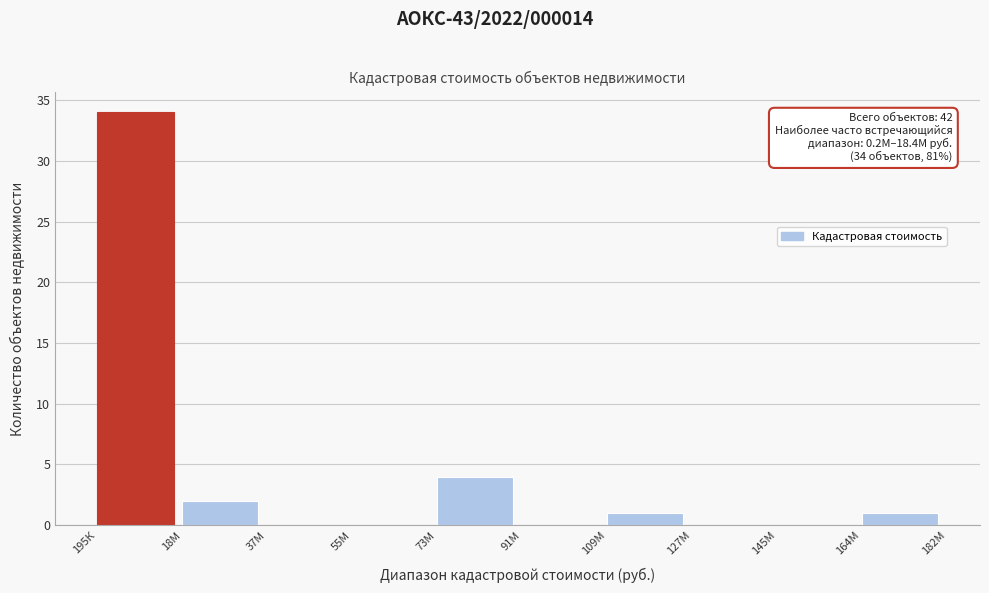

Reading right to left, list all the values displayed in this chart.

164М=1	145М=0	127М=0	109М=1	91М=0	73М=4	55М=0	37М=0	18М=2	195К=34